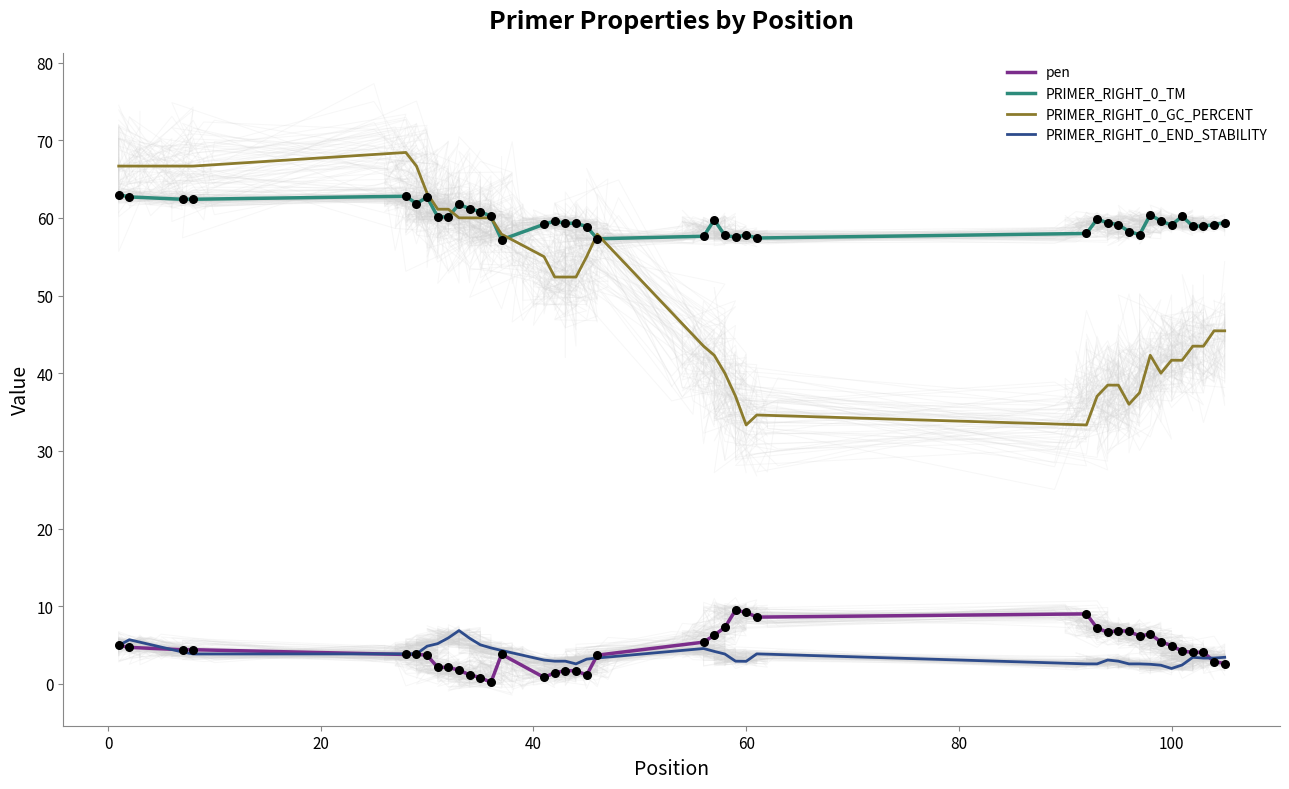

At how many categories does at least one series exceed 12?

40